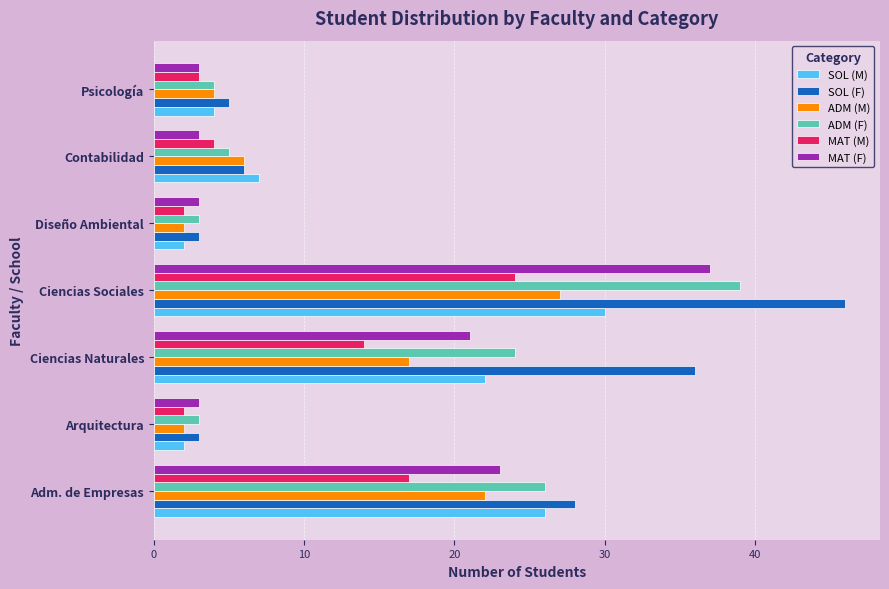

Rank the series by their maximum value, from highest to lowest.

SOL (F), ADM (F), MAT (F), SOL (M), ADM (M), MAT (M)